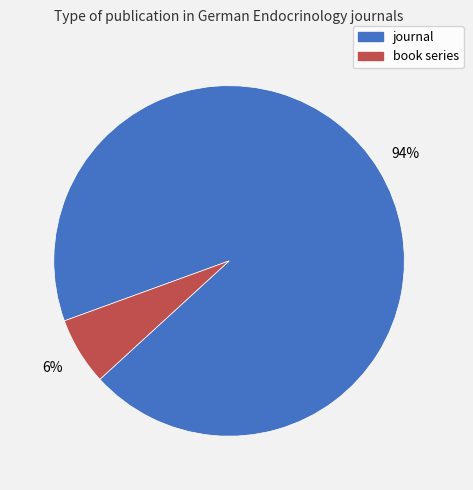

To the nearest percent, what is the combined percentage of journal and book series?

100%